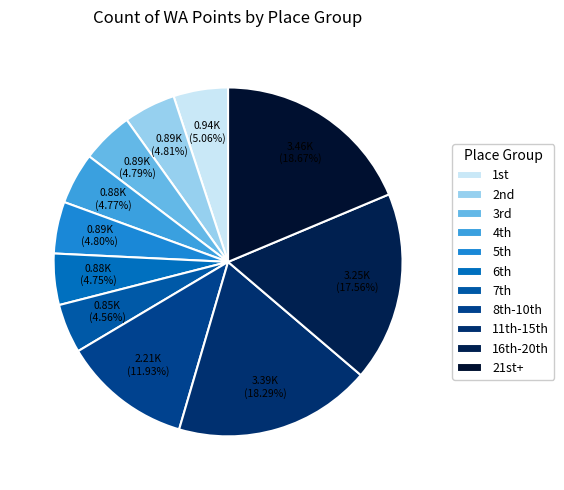

To the nearest percent, what is the difference between the largest and smallest slice percentages?

14%